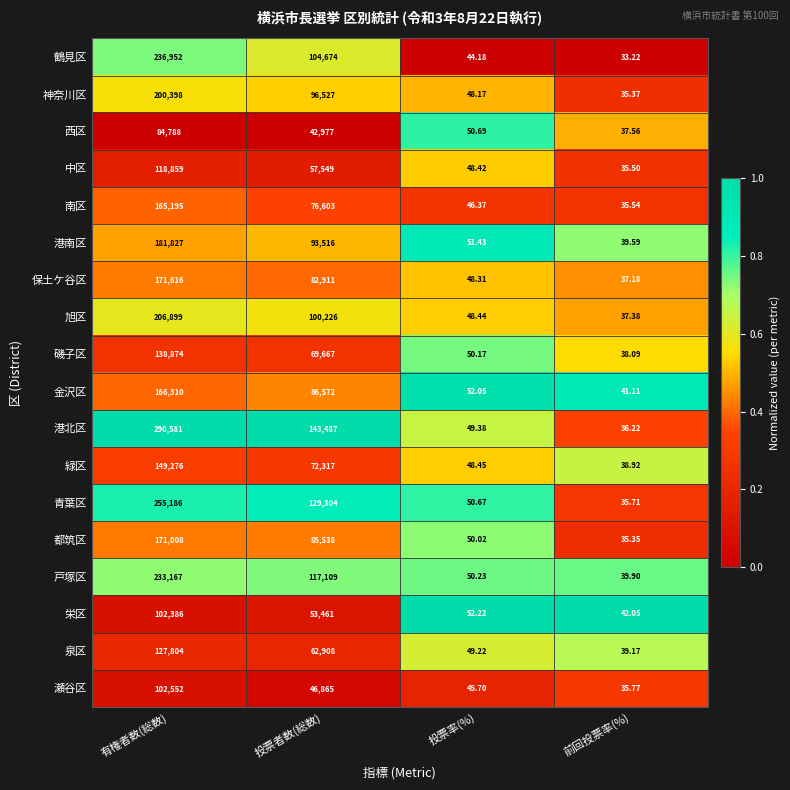

At which label is 瀬谷区 closest to 51293?

投票者数(総数)